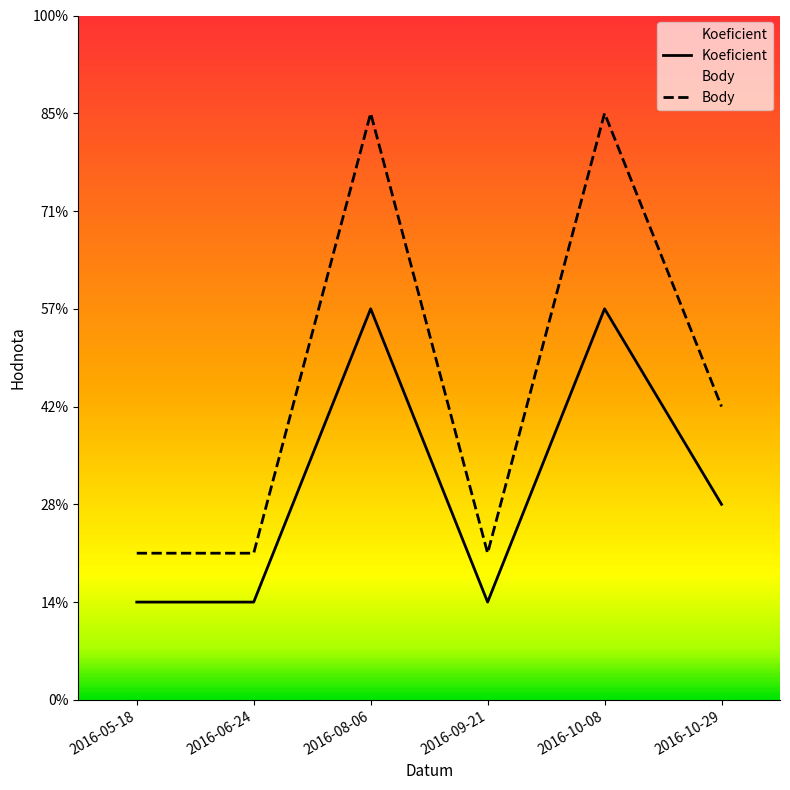

Where is the first local maximum for Koeficient?

2016-08-06